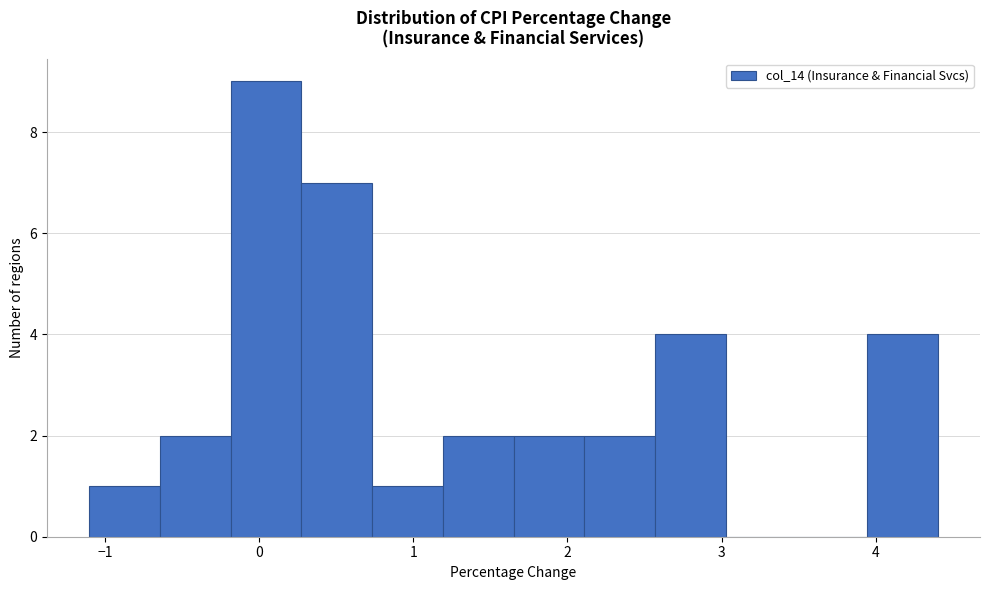

Over which range of the x-axis is the bar tallest?

-0.2 to 0.3